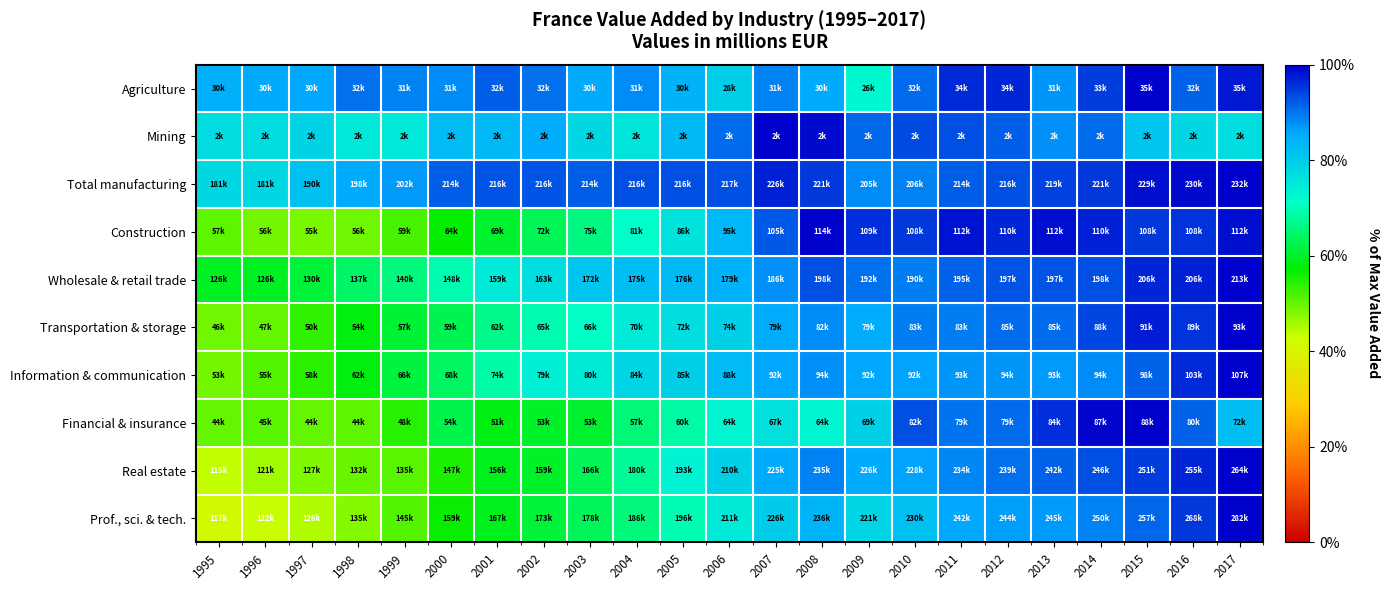

Rank the series at 2012 from lowest to highest value.

Prof., sci. & tech., Information & communication, Real estate, Financial & insurance, Transportation & storage, Mining, Wholesale & retail trade, Total manufacturing, Construction, Agriculture